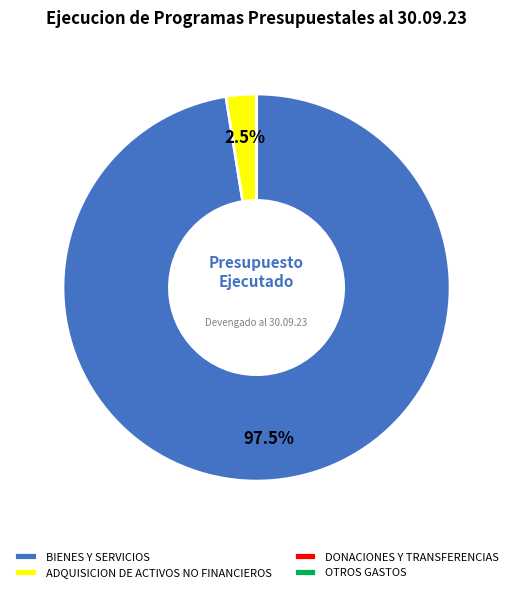

Is ADQUISICION DE ACTIVOS NO FINANCIEROS the majority of the pie?

No